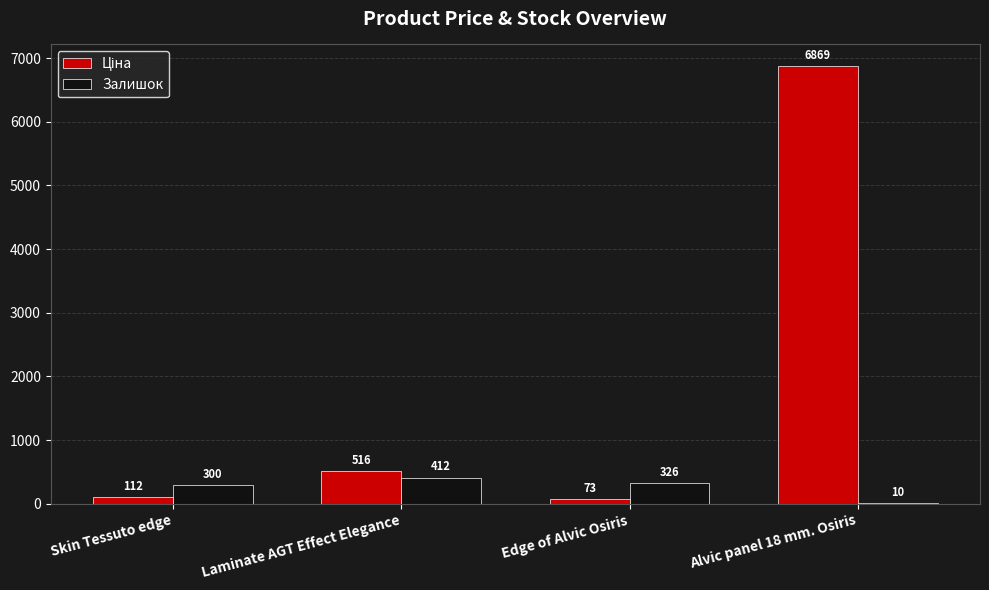

Where does the Залишок series first go above 326?

Laminate AGT Effect Elegance